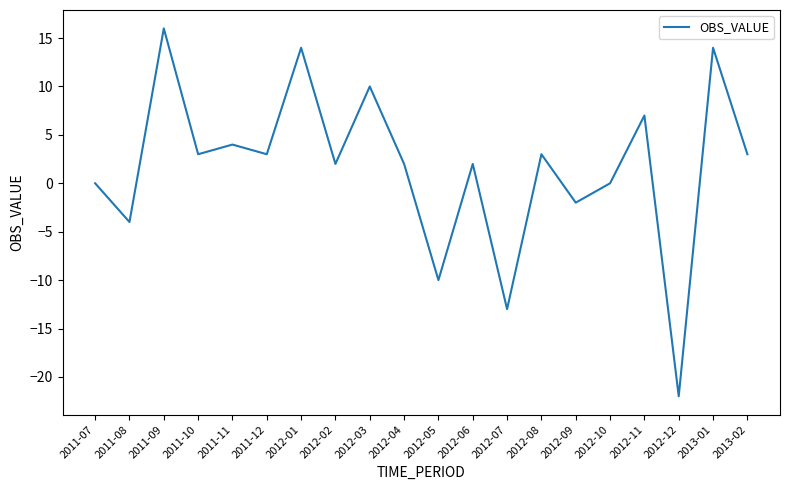

Reading right to left, extract all data points from this chart.

2013-02=3	2013-01=14	2012-12=-22	2012-11=7	2012-10=0	2012-09=-2	2012-08=3	2012-07=-13	2012-06=2	2012-05=-10	2012-04=2	2012-03=10	2012-02=2	2012-01=14	2011-12=3	2011-11=4	2011-10=3	2011-09=16	2011-08=-4	2011-07=0